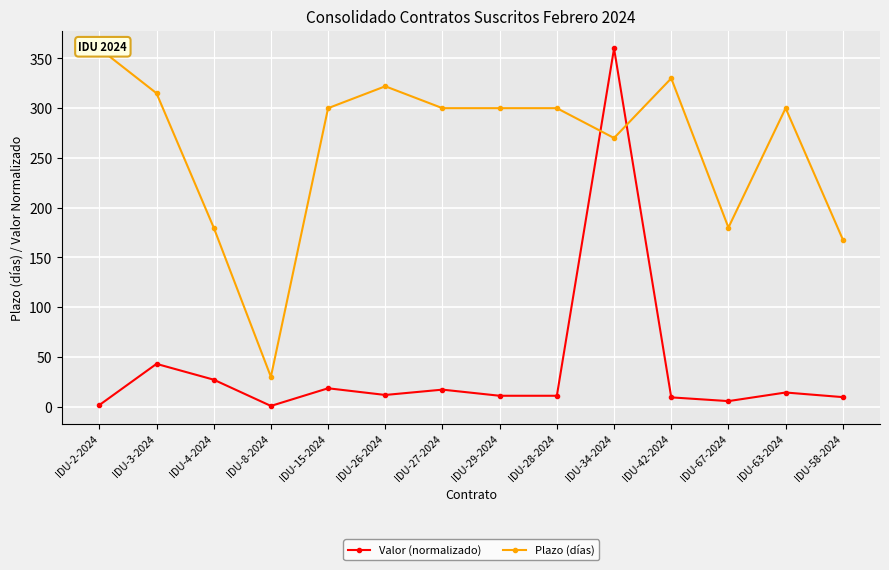

True or false: Valor (normalizado) and Plazo (días) intersect in this chart.

True